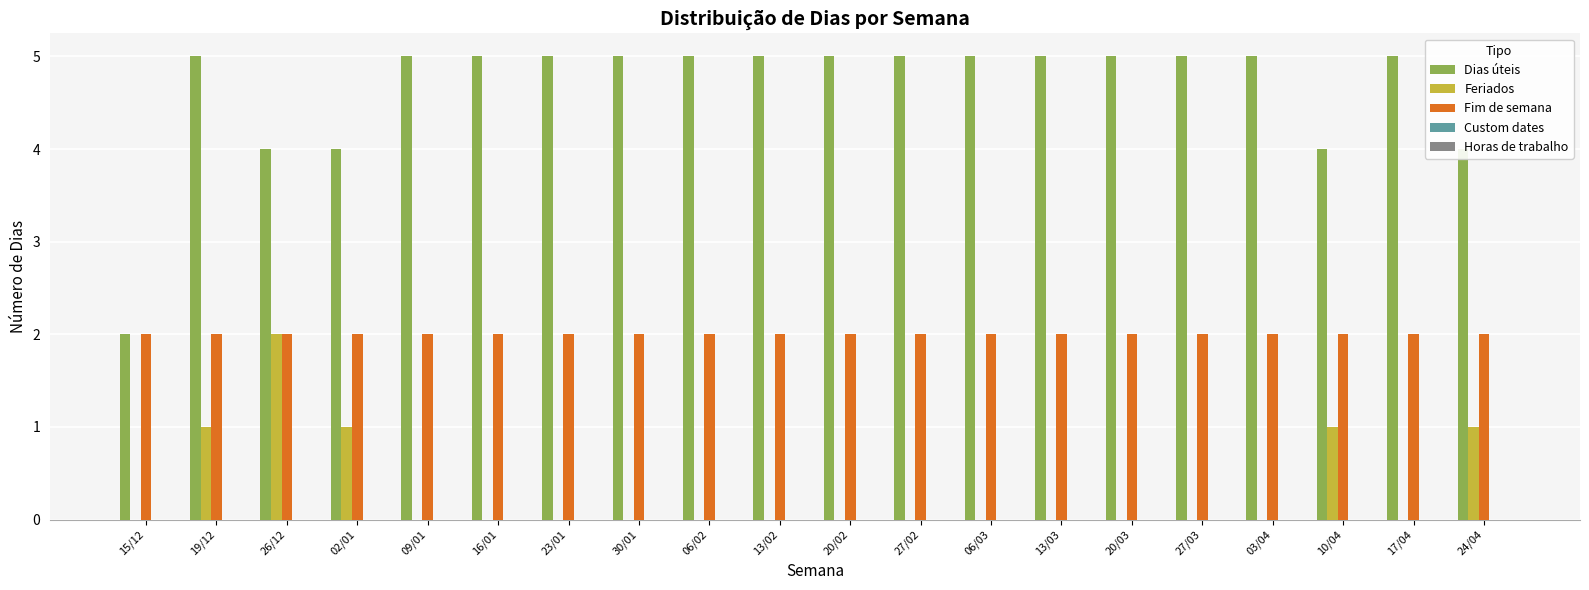

The value of Feriados at 03/04 is 1. True or false?

False